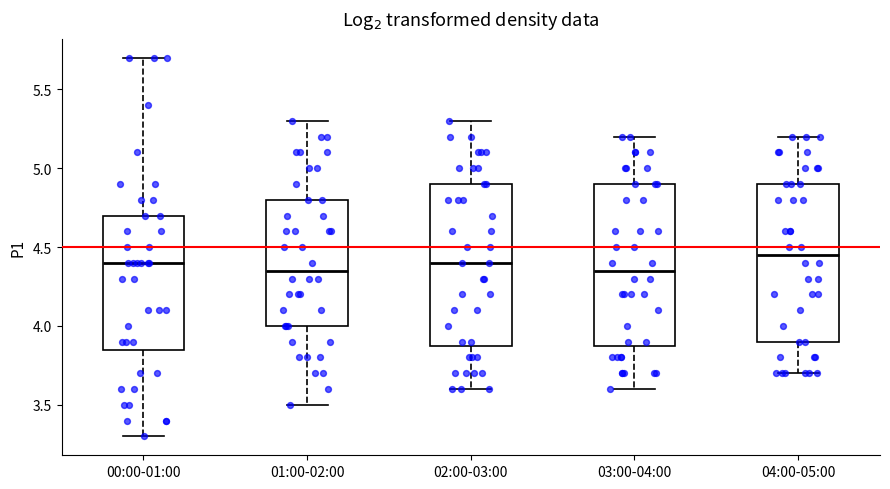

Where does the upper whisker of the box for 04:00-05:00 end on the y-axis? The values are not printed on the chart, so give them approximately, as read against the axis.

5.20